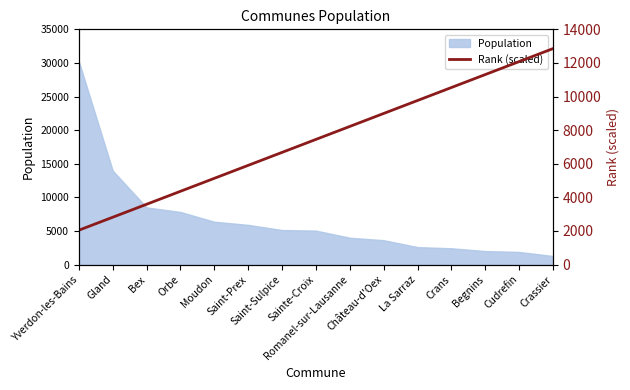

How many values exceed 7448?

8